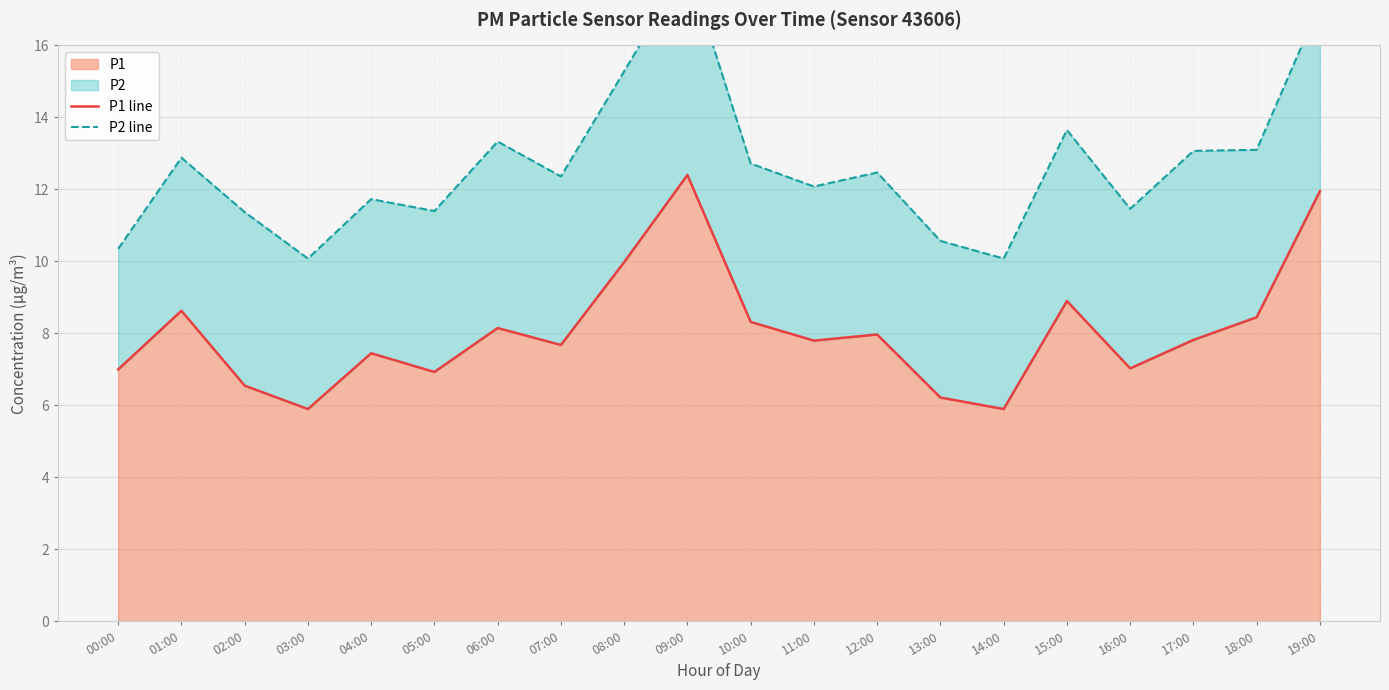

What is the spread (max minus min) of values at 05:00?

4.5